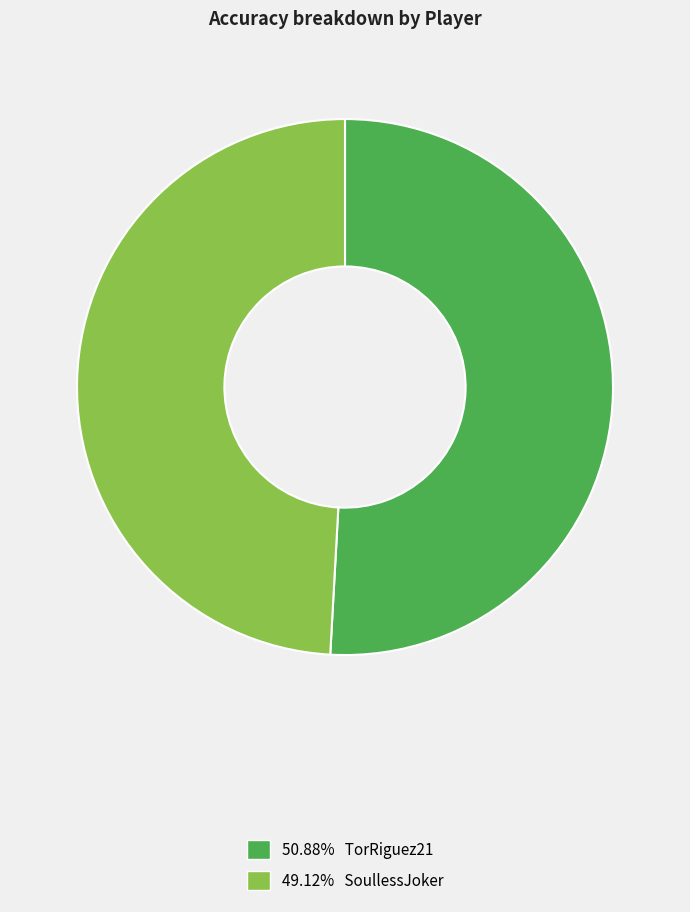

How many slices are in this pie chart?

2